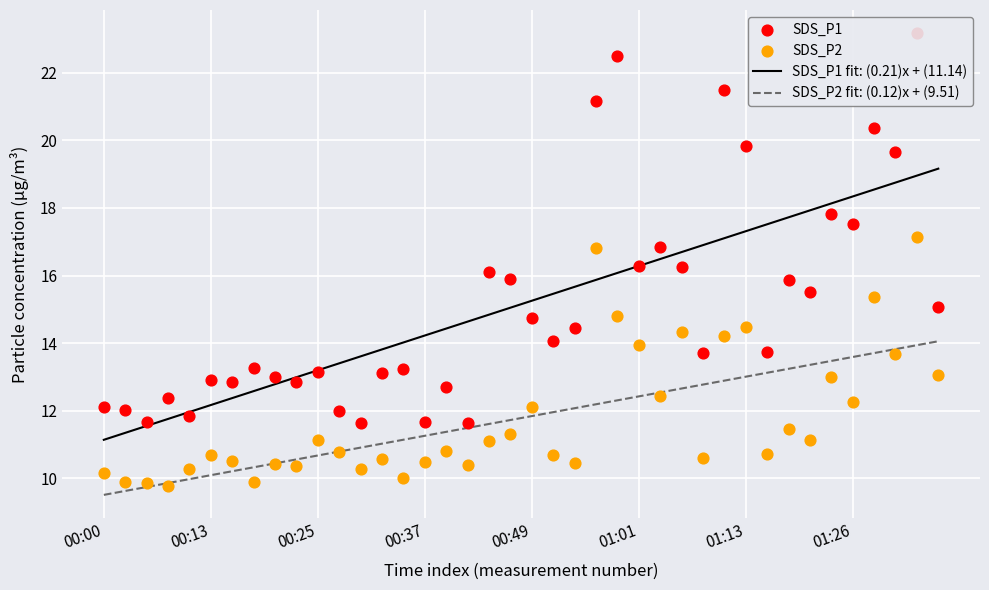

What are all the series names shown in the legend?

SDS_P1 fit: (0.21)x + (11.14), SDS_P2 fit: (0.12)x + (9.51), SDS_P1, SDS_P2